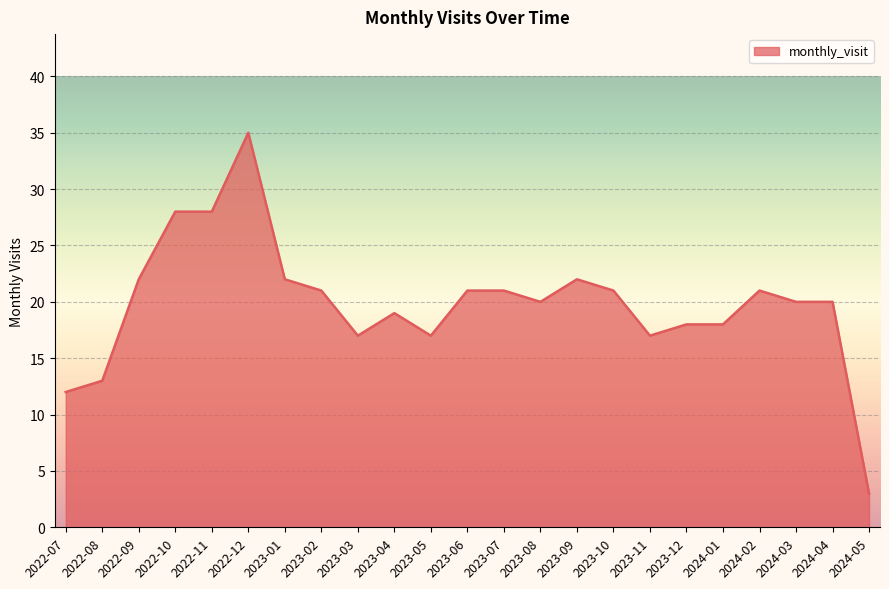

What is the change in value from 2022-08 to 2022-12?

+22